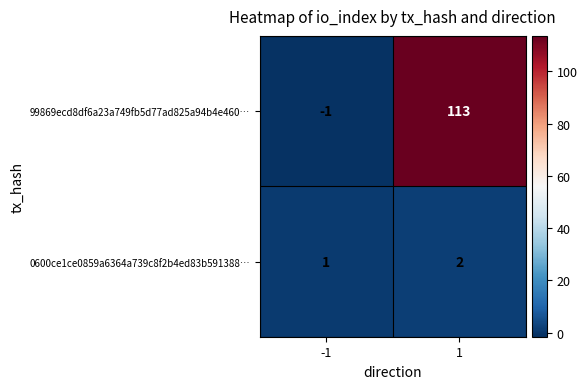

What is the greatest value displayed?

113